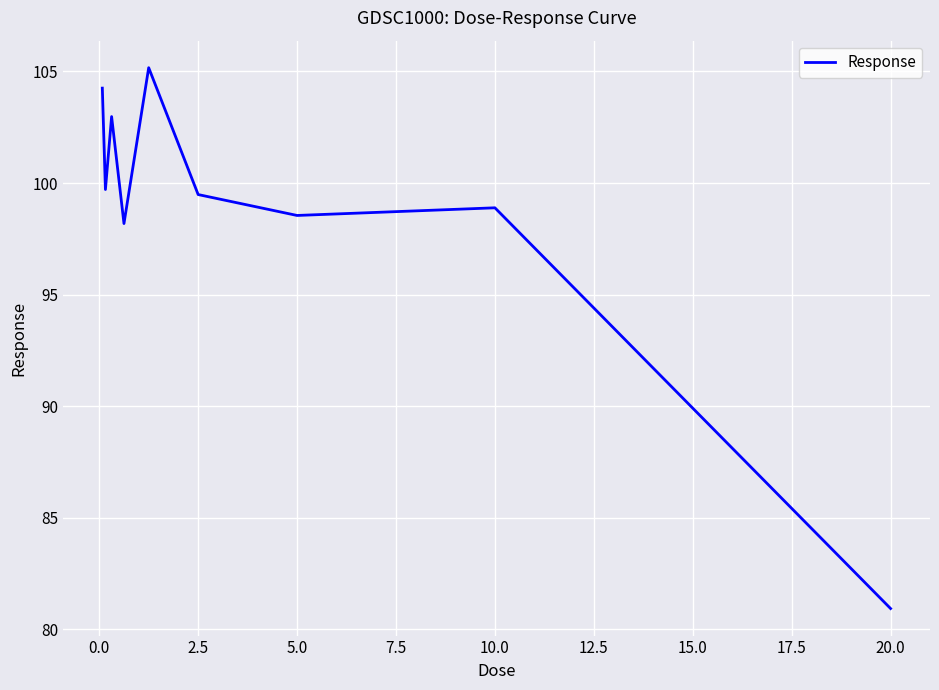

What is the average value?

98.7